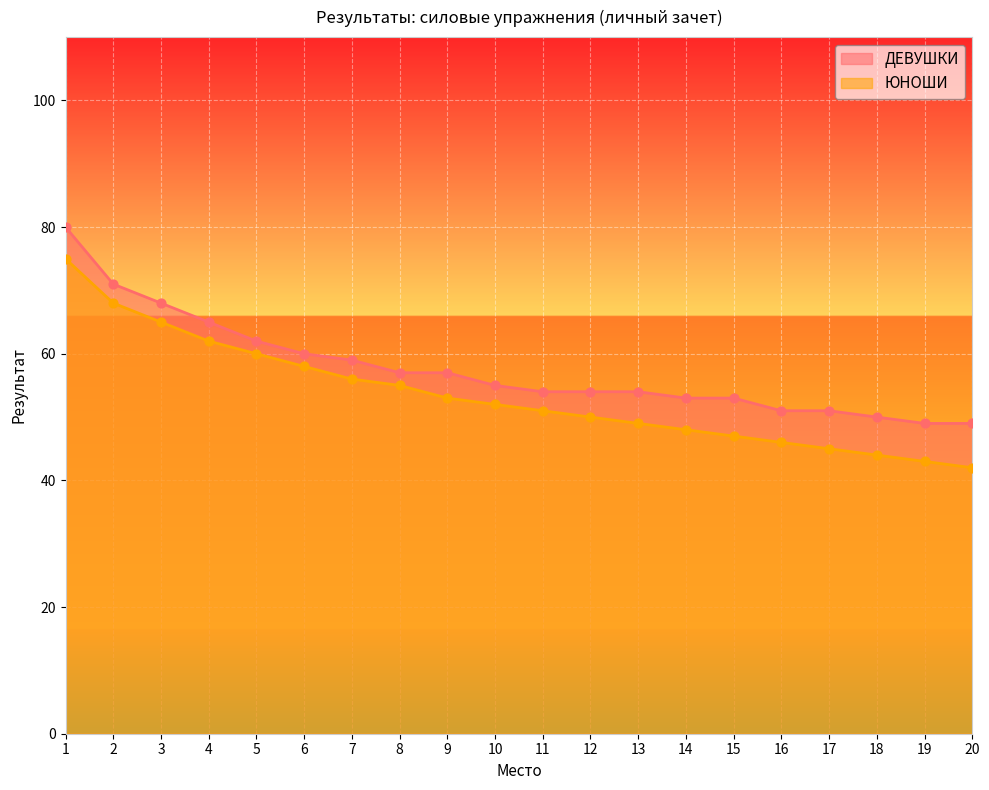

Which series has the widest spread of Y values?

ЮНОШИ